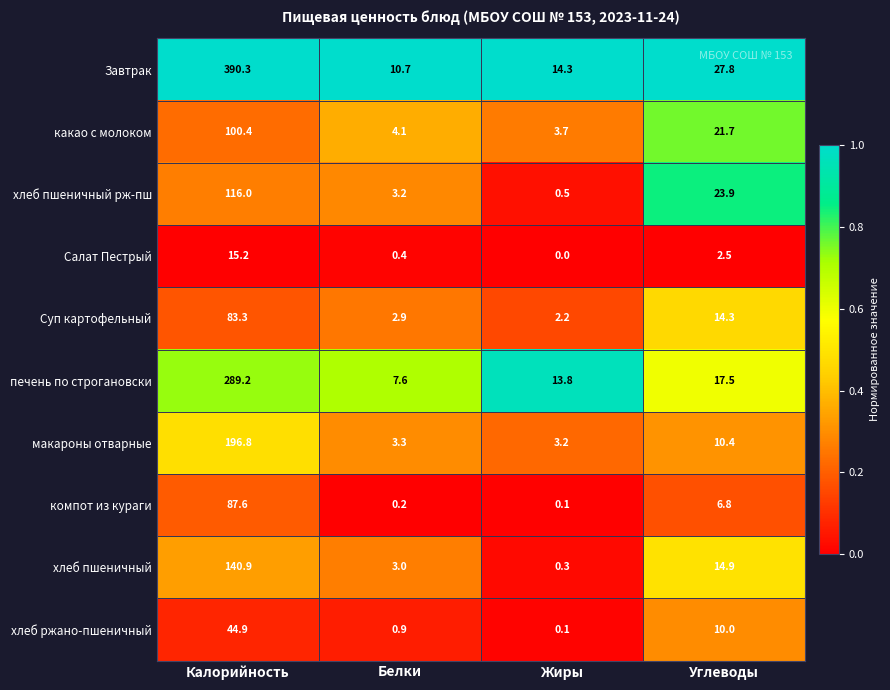

Which category has the highest value in the Суп картофельный series?

Калорийность